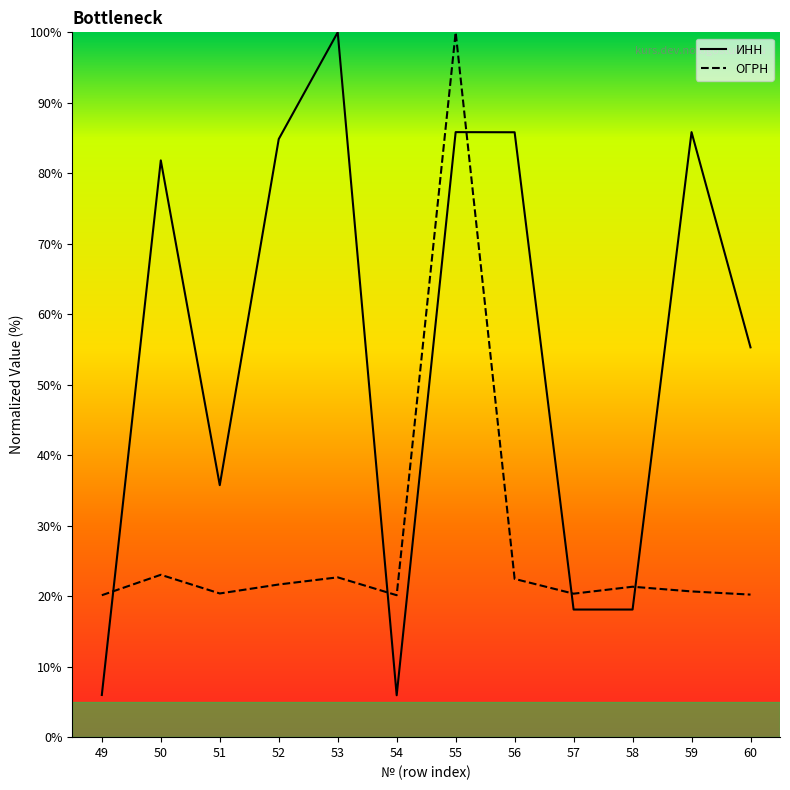

True or false: INN and OGRN cross at least once.

True